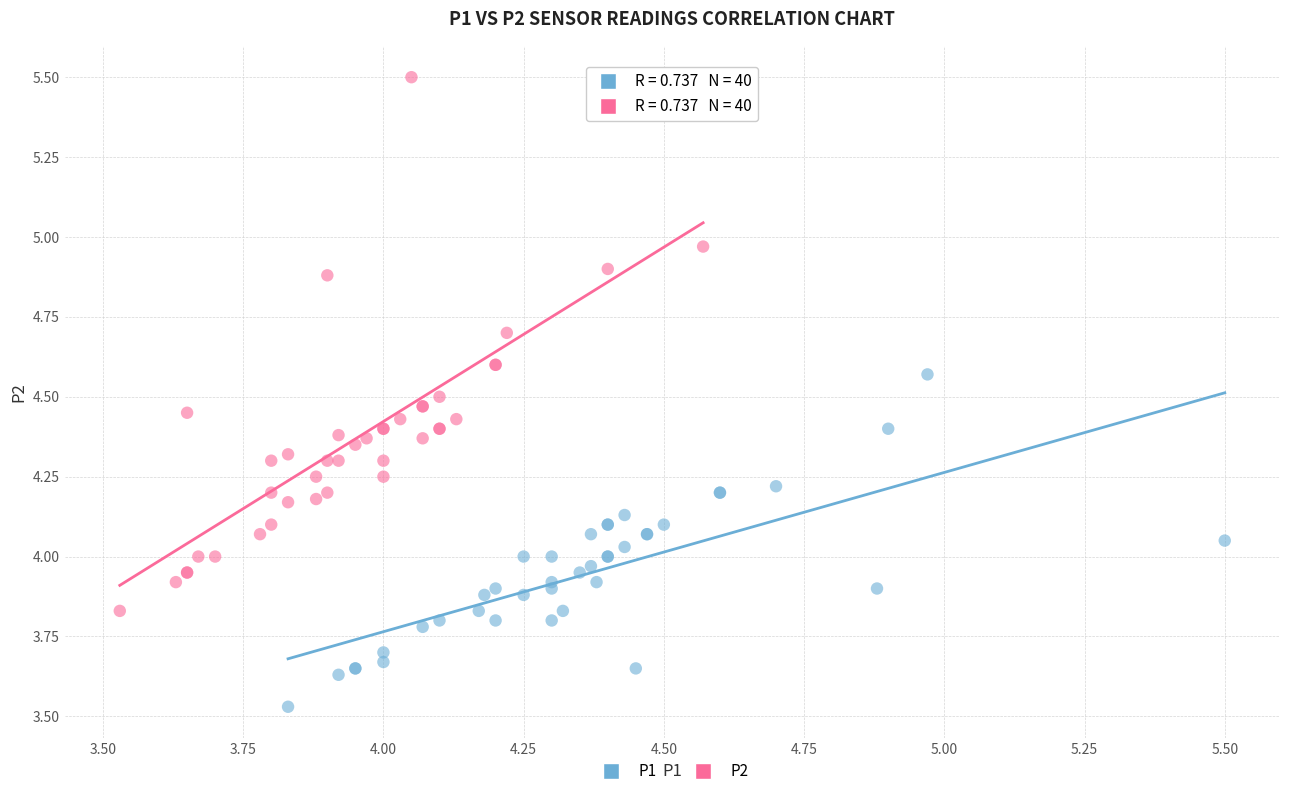

Which series has the largest Y range (max minus min)?

P2